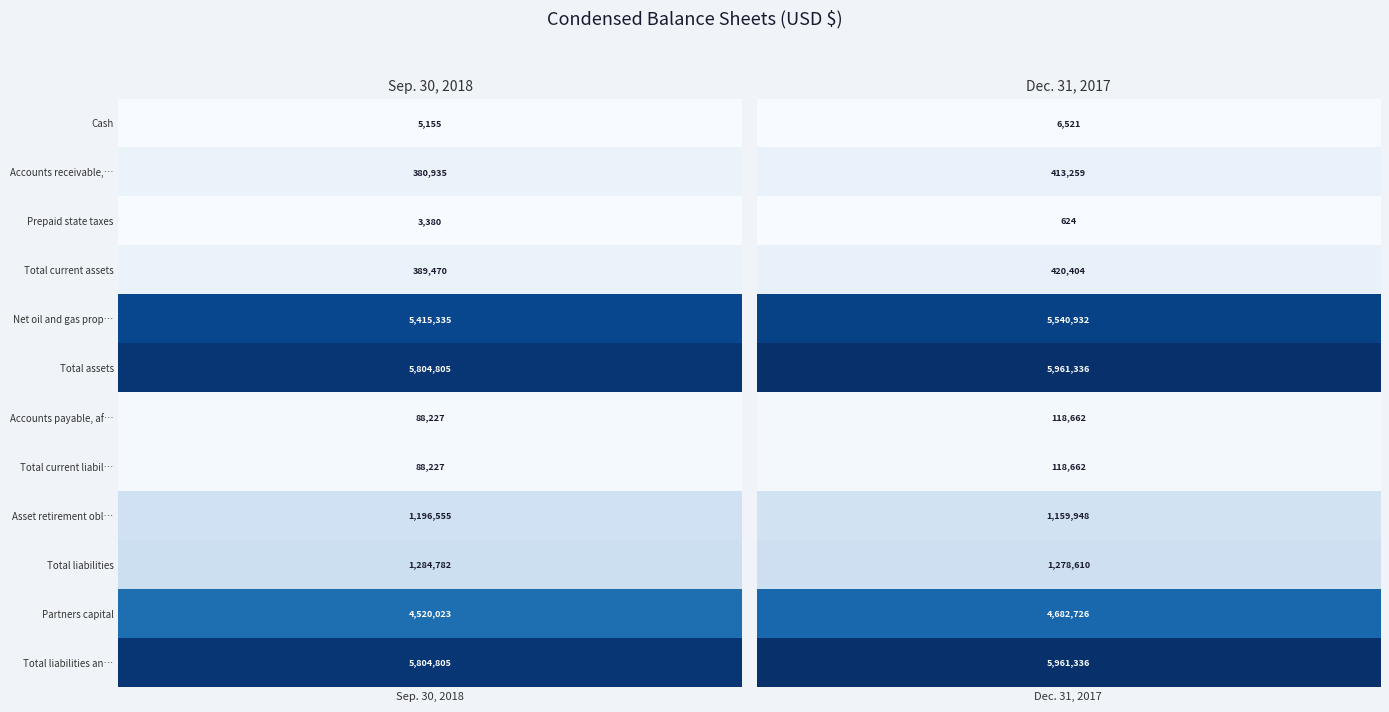

What is the maximum value for Prepaid state taxes?

3380